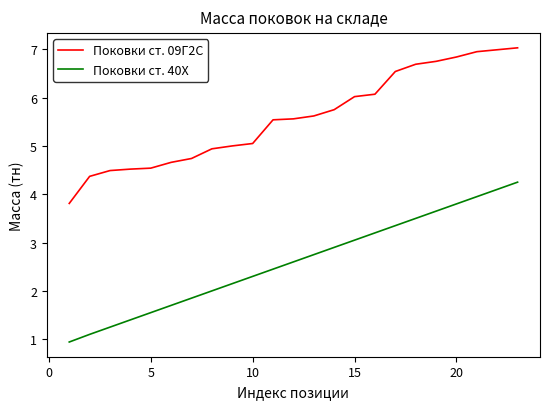

Rank the series by their average value, from highest to lowest.

Поковки ст. 09Г2С, Поковки ст. 40Х